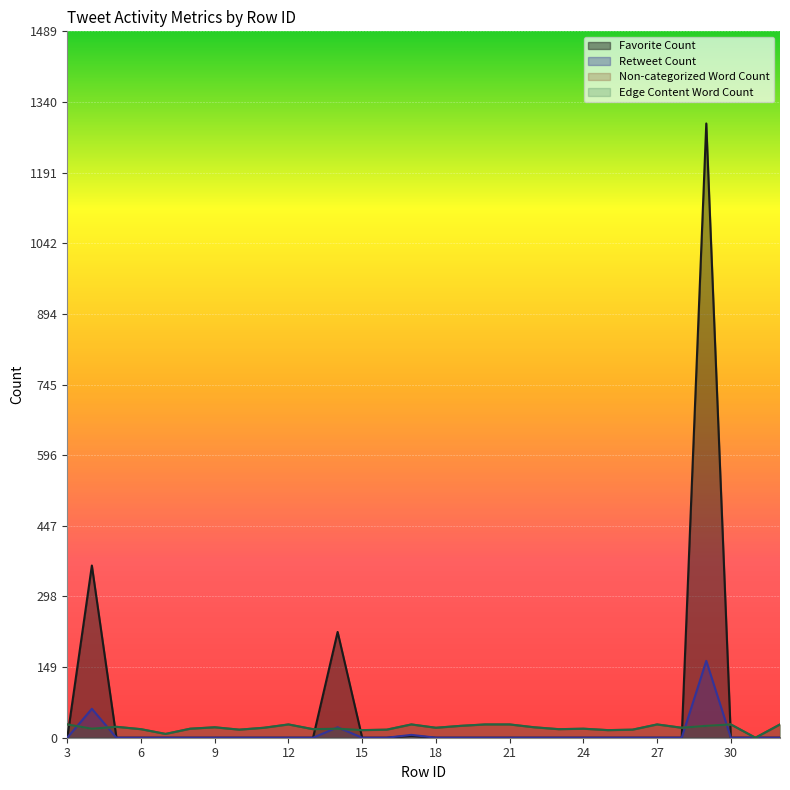

How many values in the Non-categorized Word Count series are below 21?

14